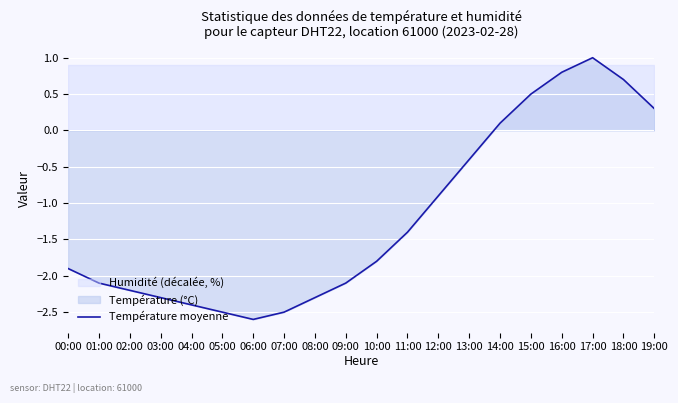

What is the difference between the values at 09:00 and 17:00?

3.1